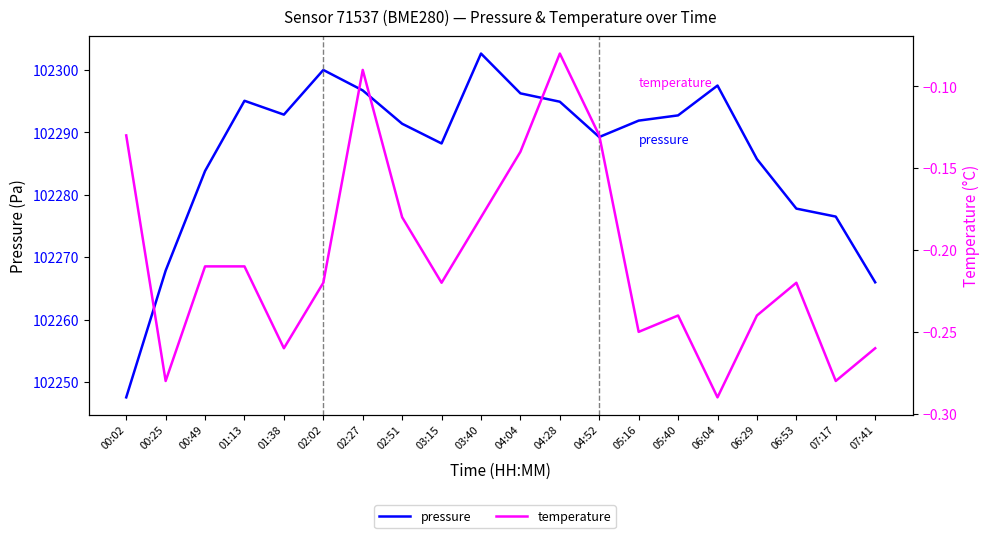

How many distinct data groups are displayed?

2